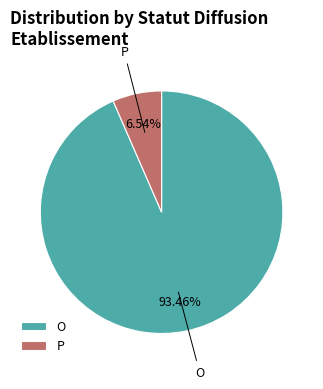

How much of the chart is everything except P?

93.5%